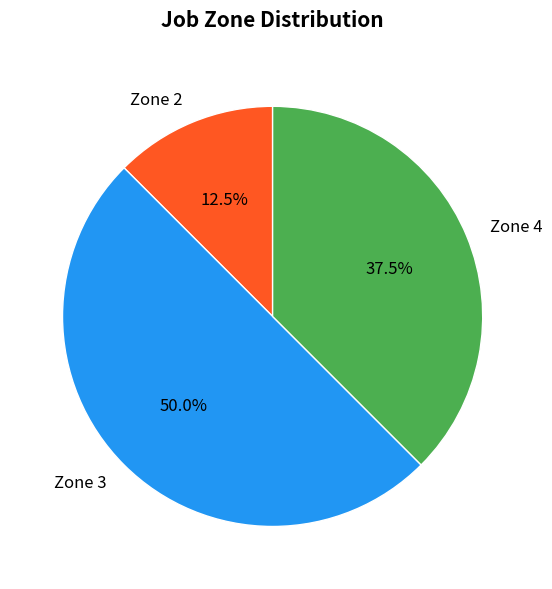

Approximately how many times larger is the value at Zone 3 compared to Zone 2?

4.0